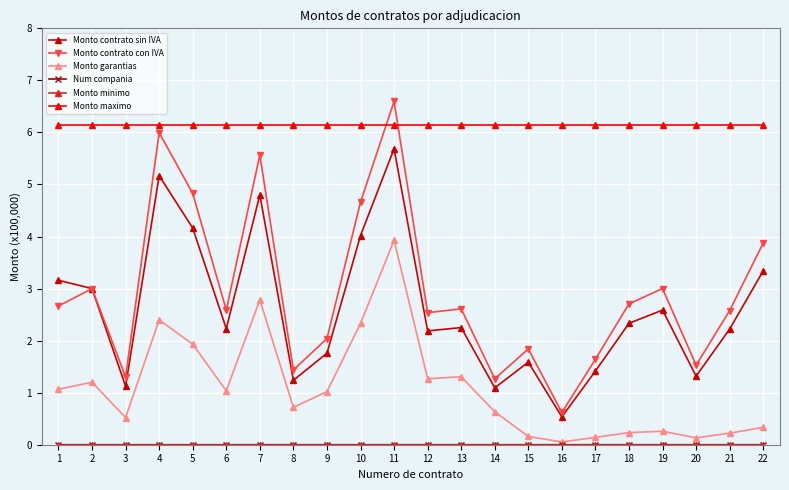

What is the total value across all series at 19?

12.0